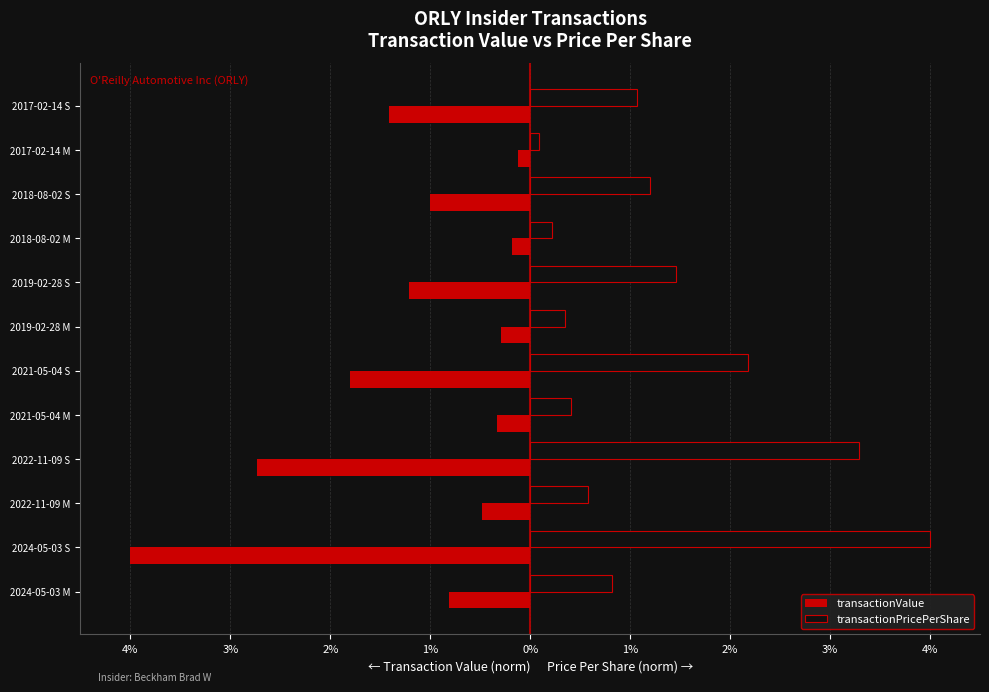

What are all the series names shown in the legend?

transactionValue, transactionPricePerShare